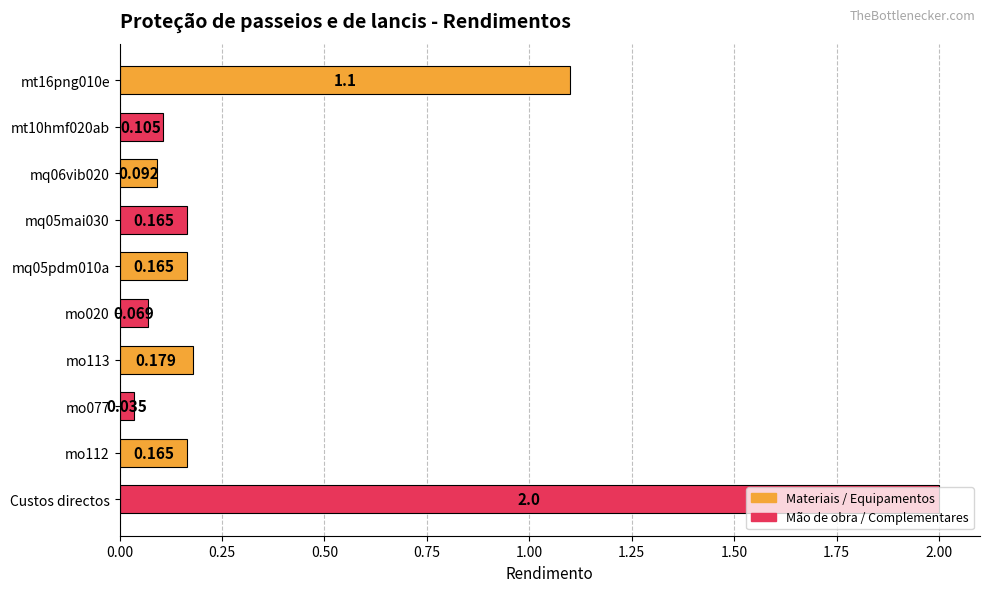

At which category does the chart reach its peak across all series?

Custos directos